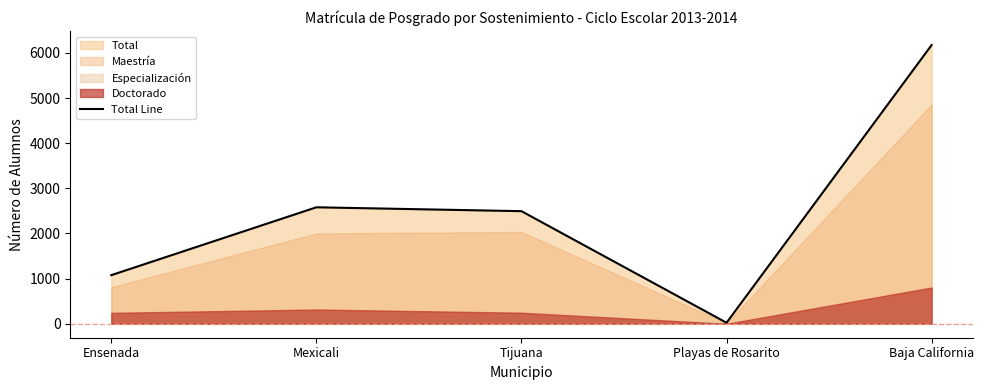

Which category has the lowest value across all series?

Playas de Rosarito